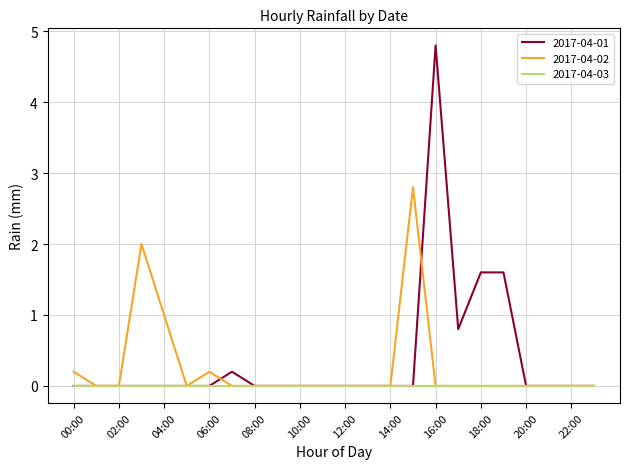

List the series in order of their peak value, lowest first.

2017-04-03, 2017-04-02, 2017-04-01